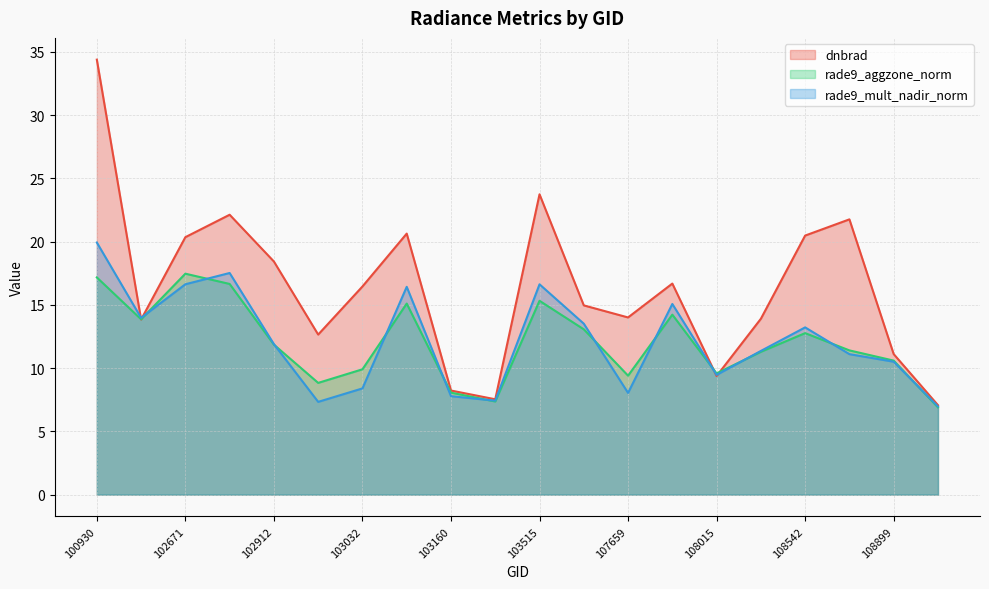

What is the smallest value displayed?

6.9